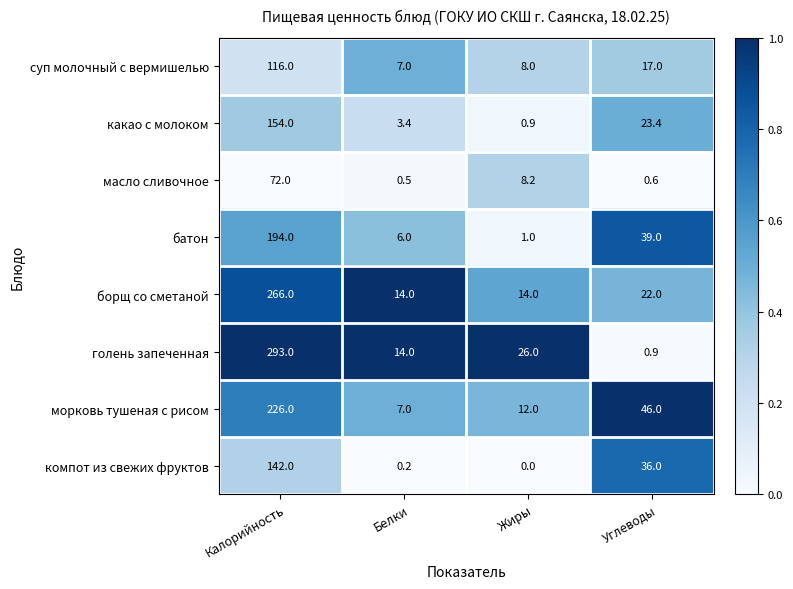

What is the total value across all series at Белки?

52.1